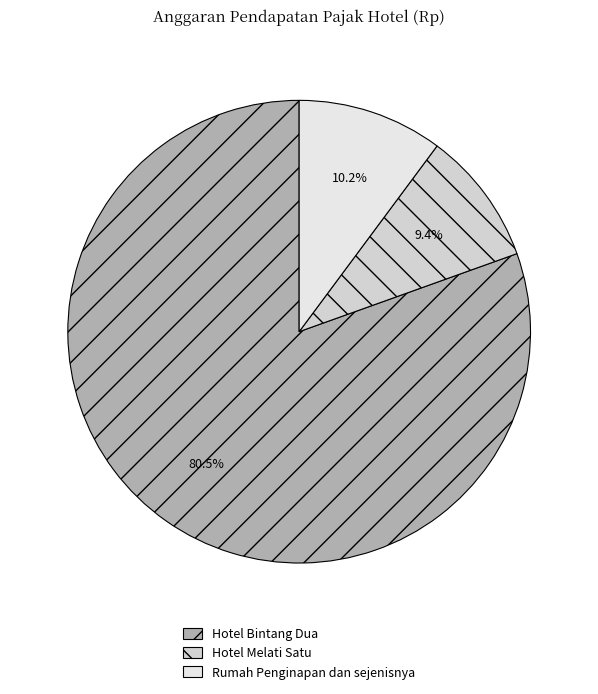

The Hotel Bintang Dua slice represents 67% of the pie. True or false?

False